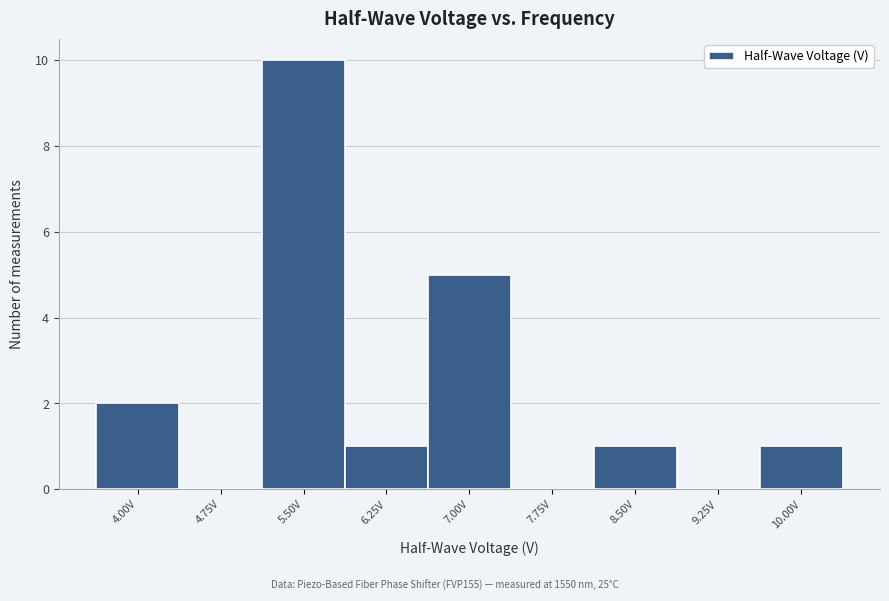

Reading left to right, list all the values displayed in this chart.

4.00V=2	4.75V=0	5.50V=10	6.25V=1	7.00V=5	7.75V=0	8.50V=1	9.25V=0	10.00V=1